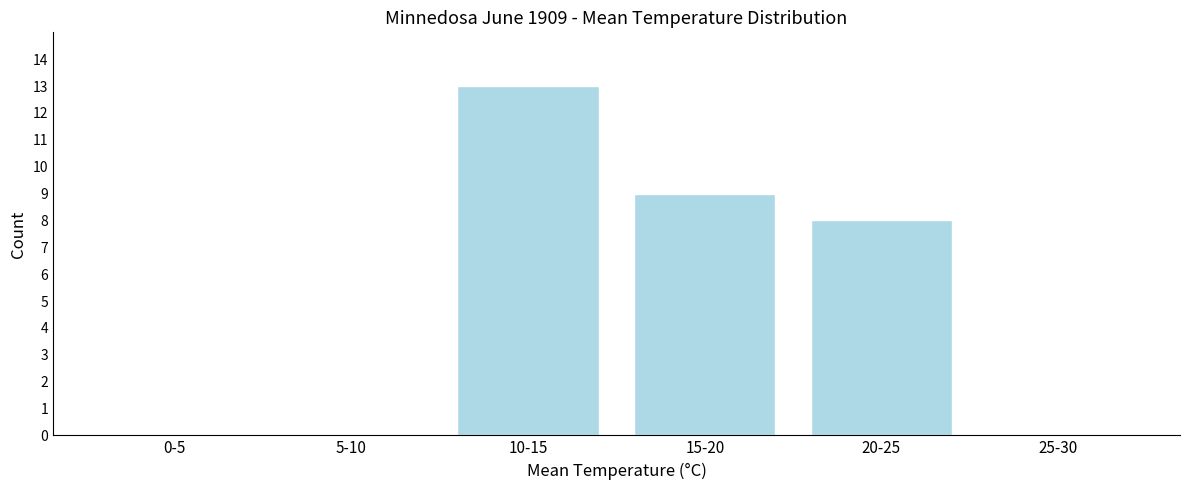

Reading right to left, what are all the values shown in this chart?

25-30=0	20-25=8	15-20=9	10-15=13	5-10=0	0-5=0